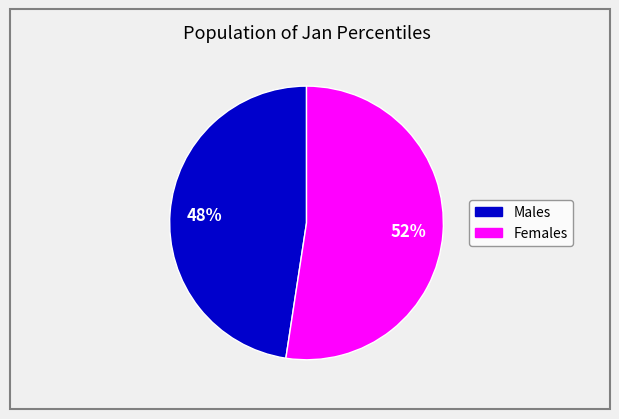

Does any single category account for the majority?

Yes